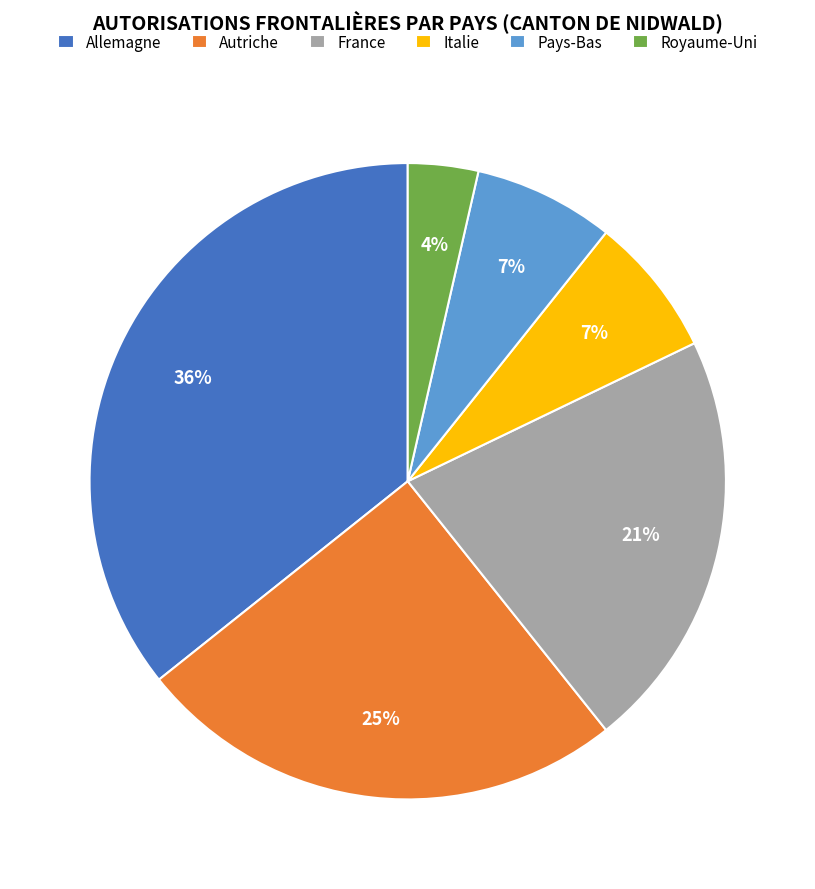

Does Pays-Bas account for over 50% of the chart?

No